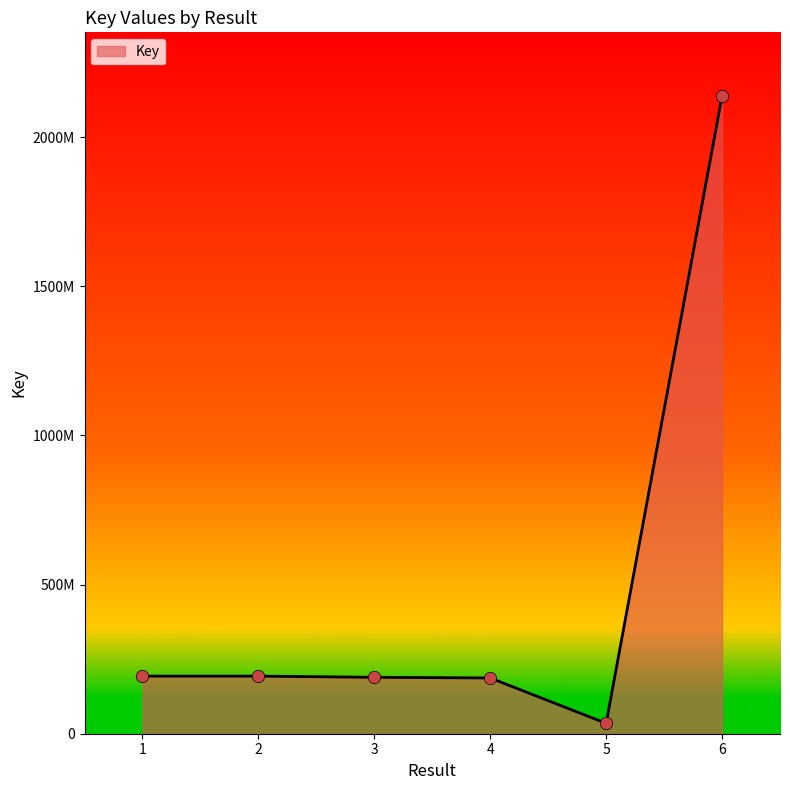

What is the change in value from 1 to 3?

-3913707